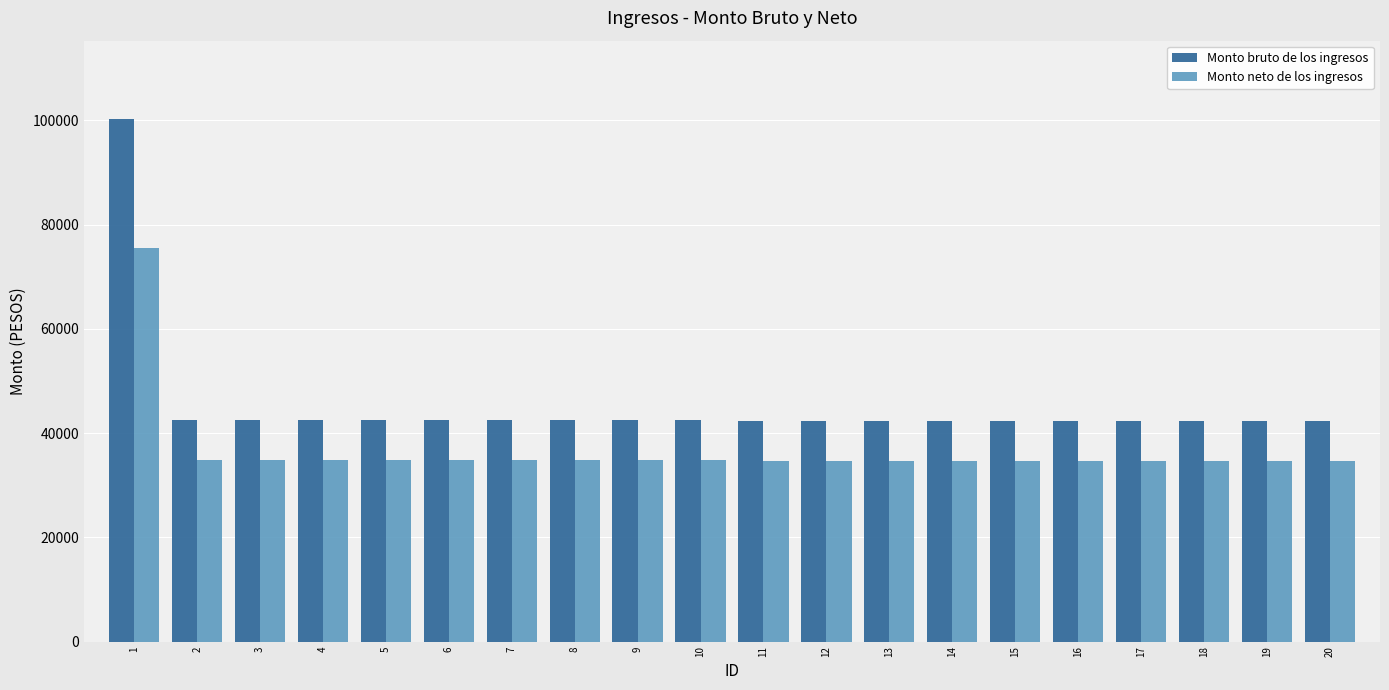

Does the chart contain stacked bars?

No